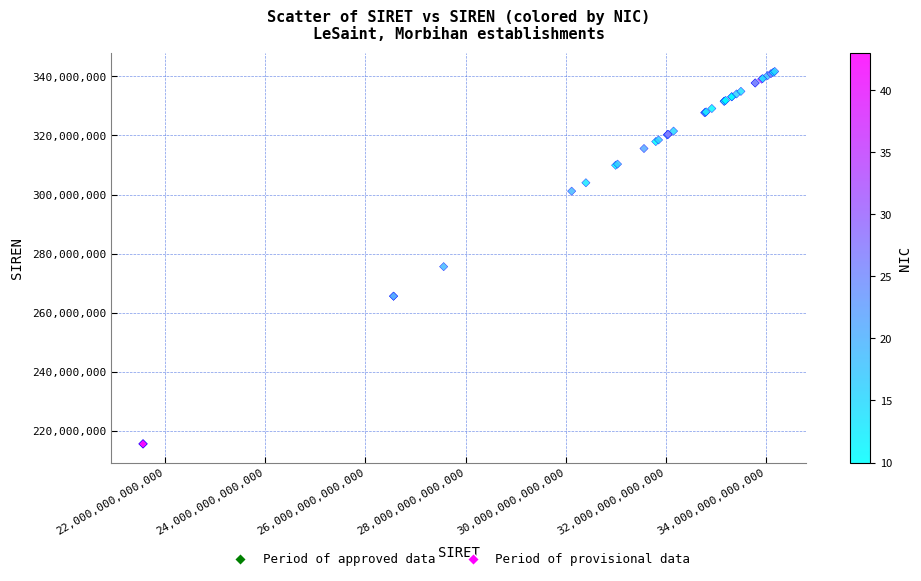

What Y value in the scatter plot is closest to 278634505?

275600369